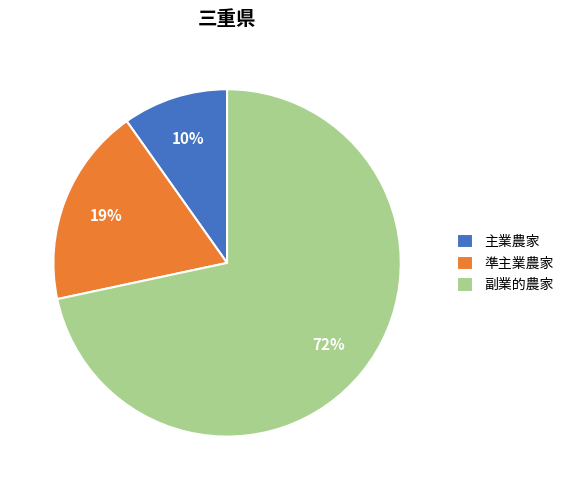

Approximately how many times larger is the value at 主業農家 compared to 準主業農家?

0.5